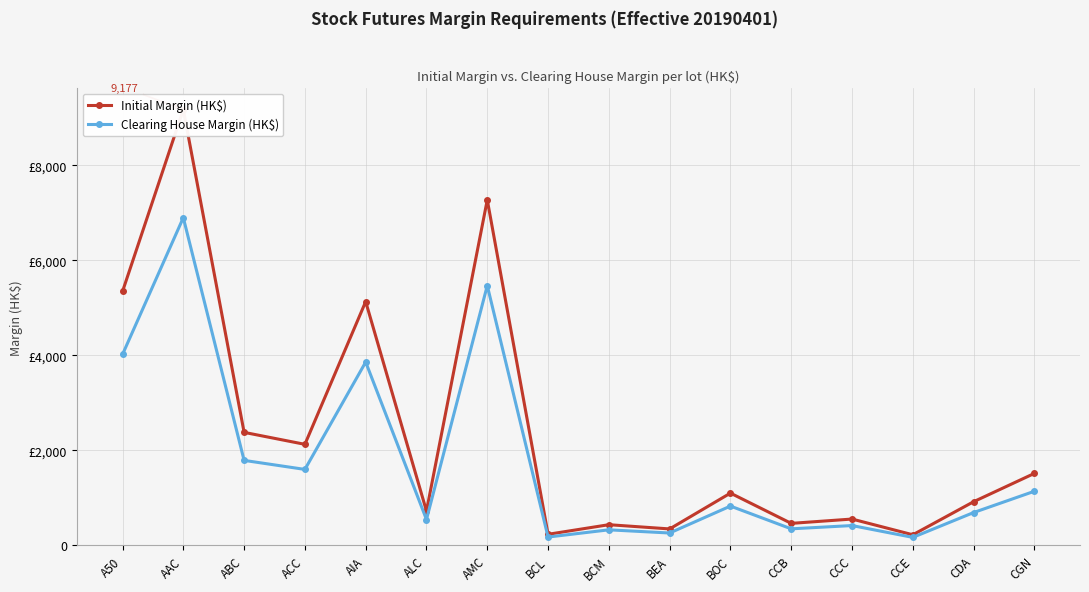

How many lines are shown in the chart?

2